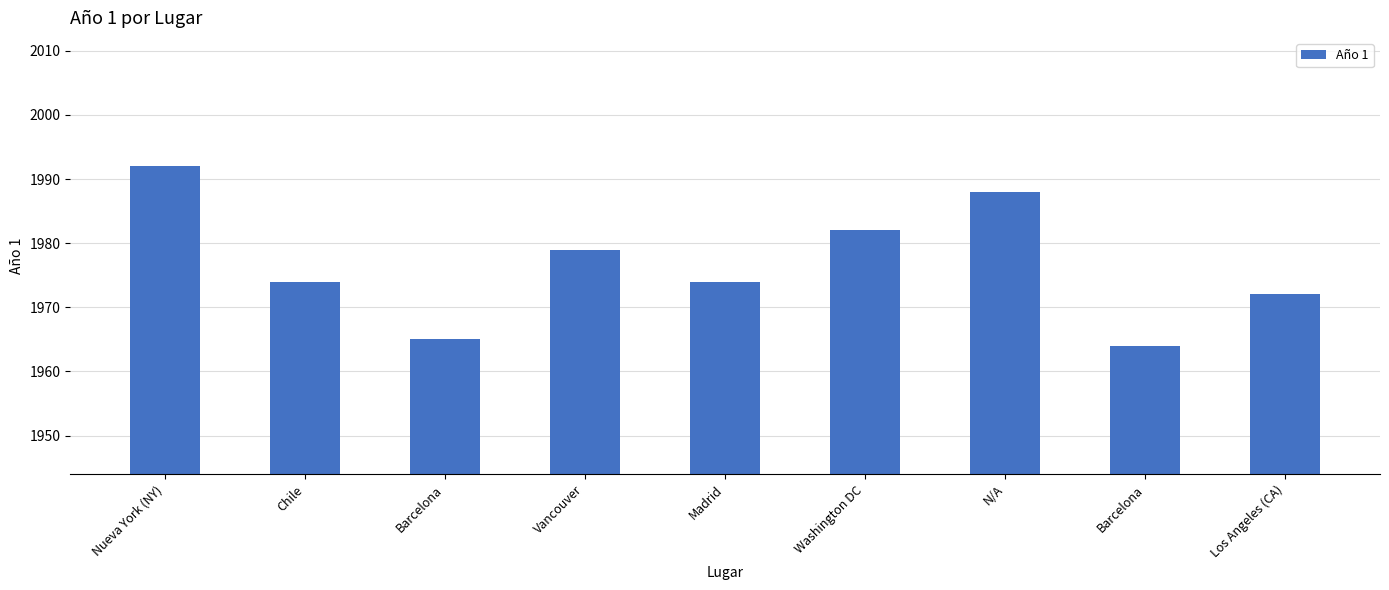

What is the sum of all values?

17790